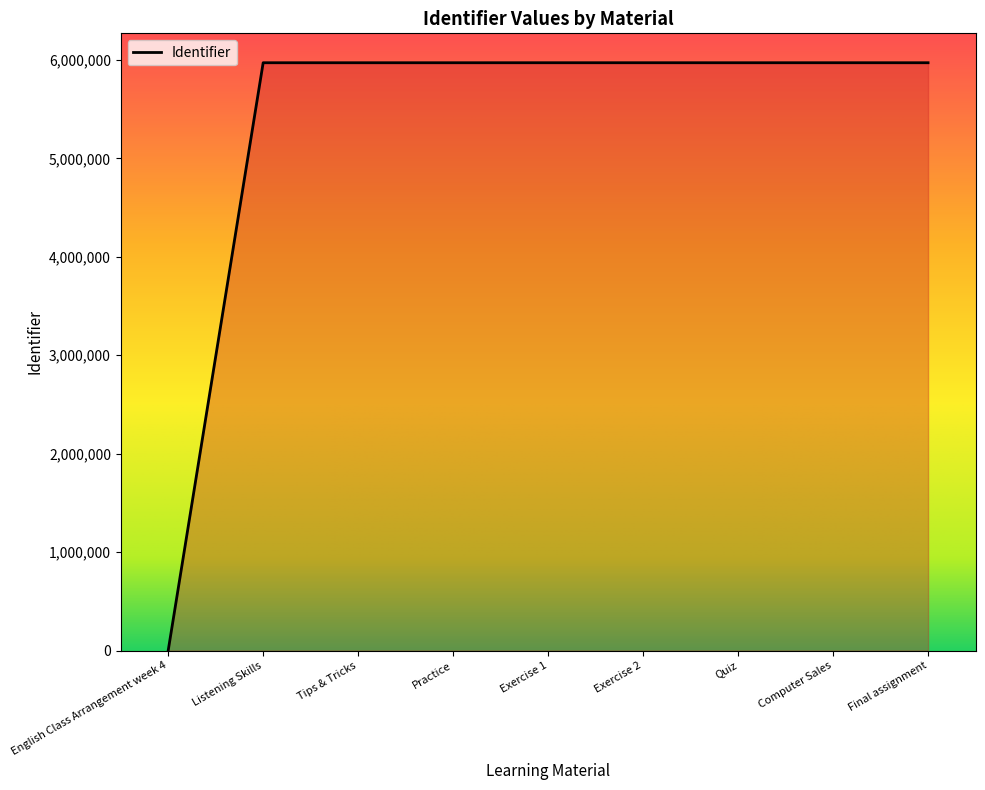

What is the difference between the maximum and minimum values?

5971957